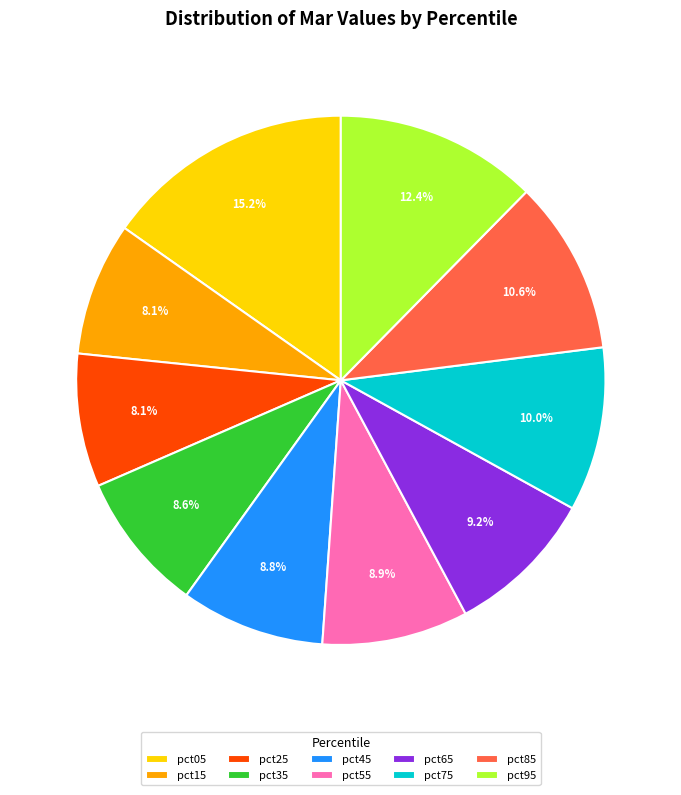

Is pct85 the majority of the pie?

No